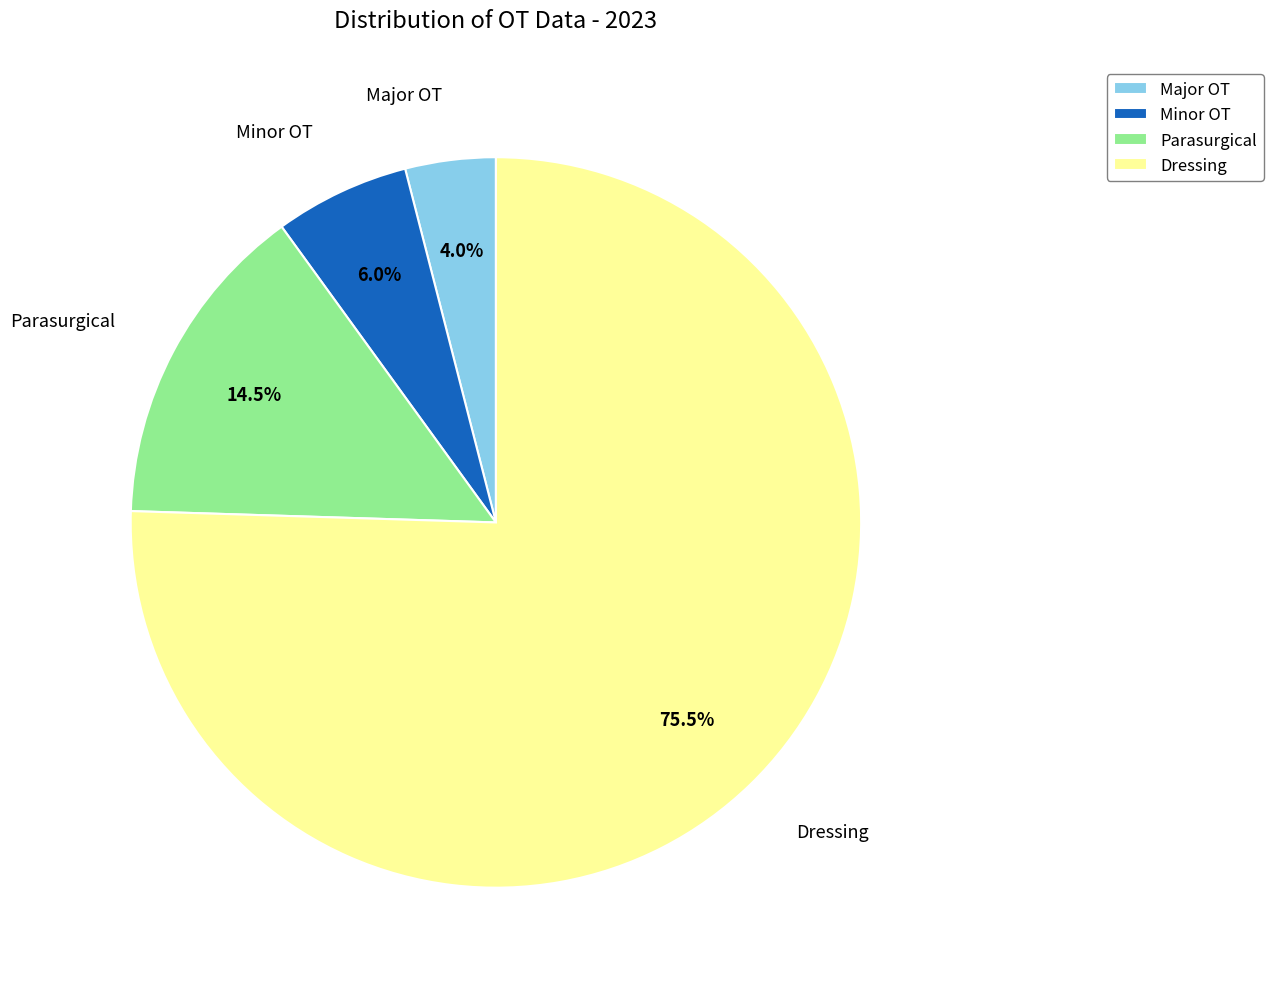

To the nearest percent, what portion does Minor OT represent?

6%